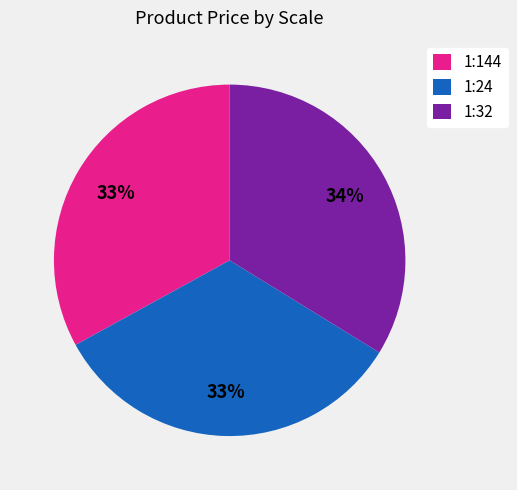

Approximately how many times larger is the value at 1:144 compared to 1:32?

1.0